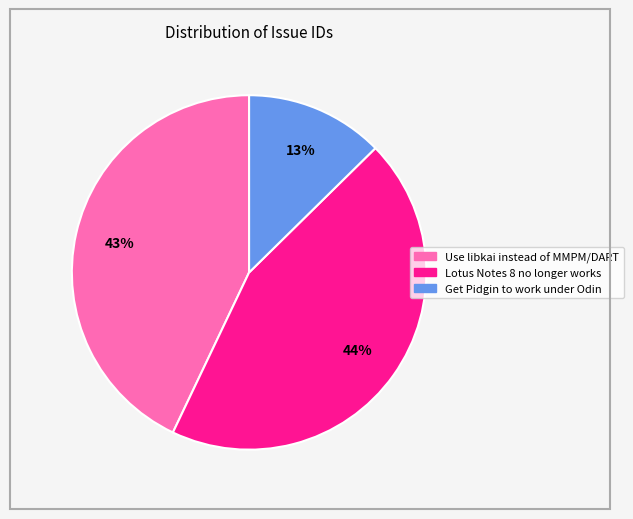

Do Lotus Notes 8 no longer works and Get Pidgin to work under Odin together represent more than half of the pie?

Yes